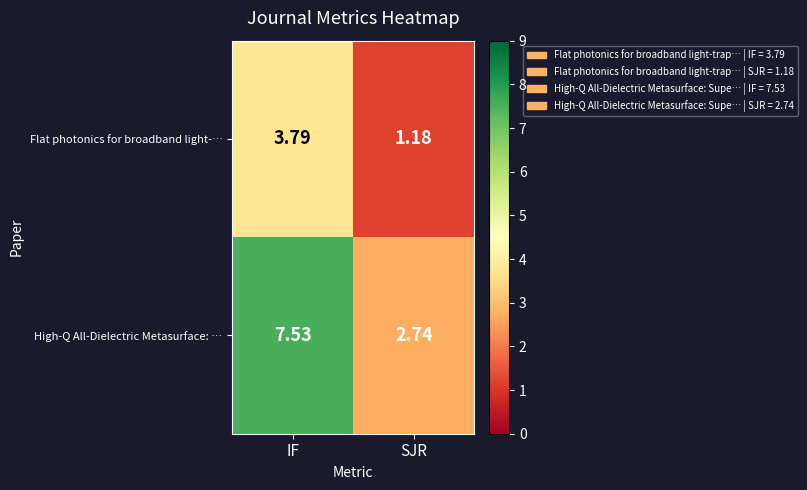

List the series in order of their overall mean, lowest first.

Flat photonics for broadband light-…, High-Q All-Dielectric Metasurface: …